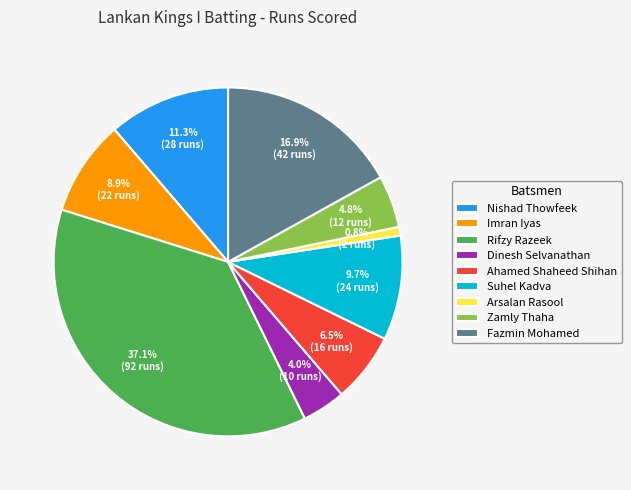

True or false: Ahamed Shaheed Shihan accounts for 1% of the total.

False